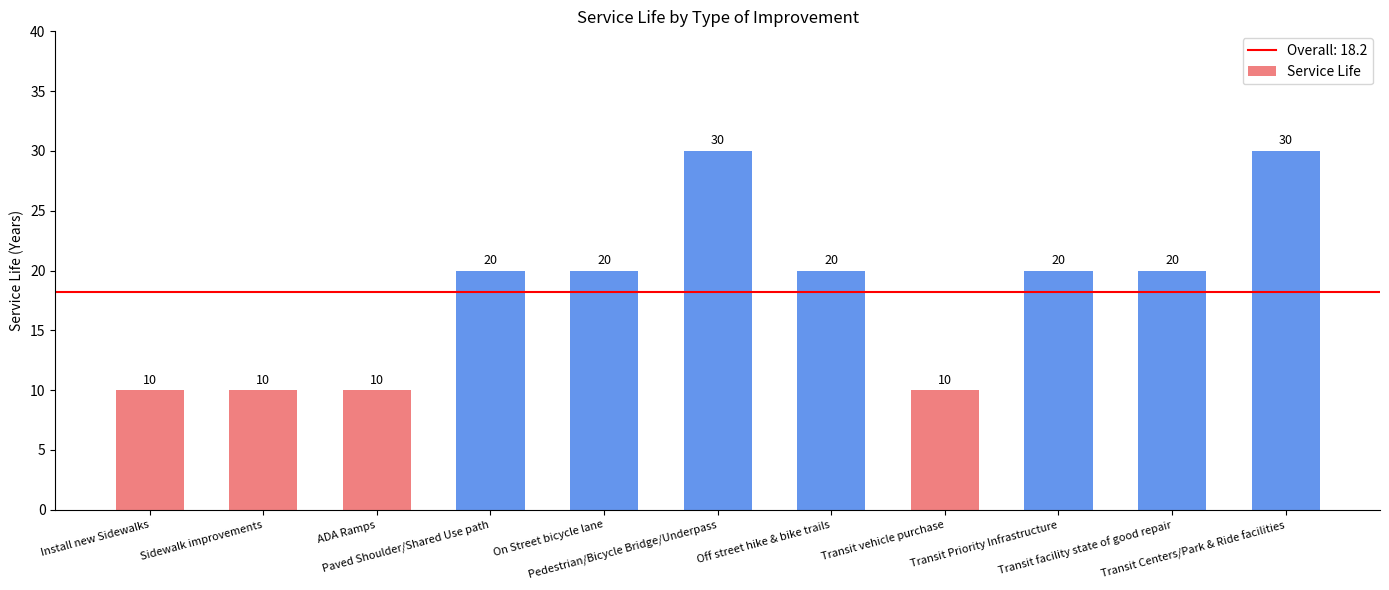

Reading right to left, what are all the values shown in this chart?

30	20	20	10	20	30	20	20	10	10	10